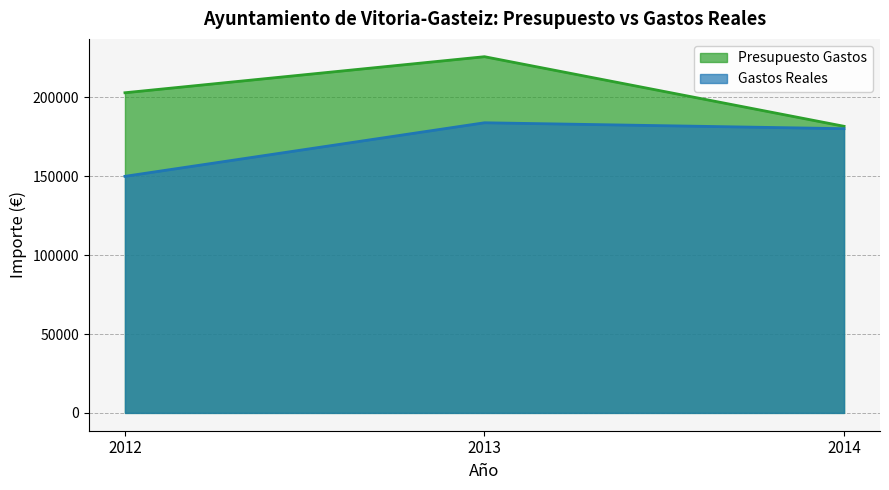

At which label does Presupuesto Gastos reach its minimum?

2014